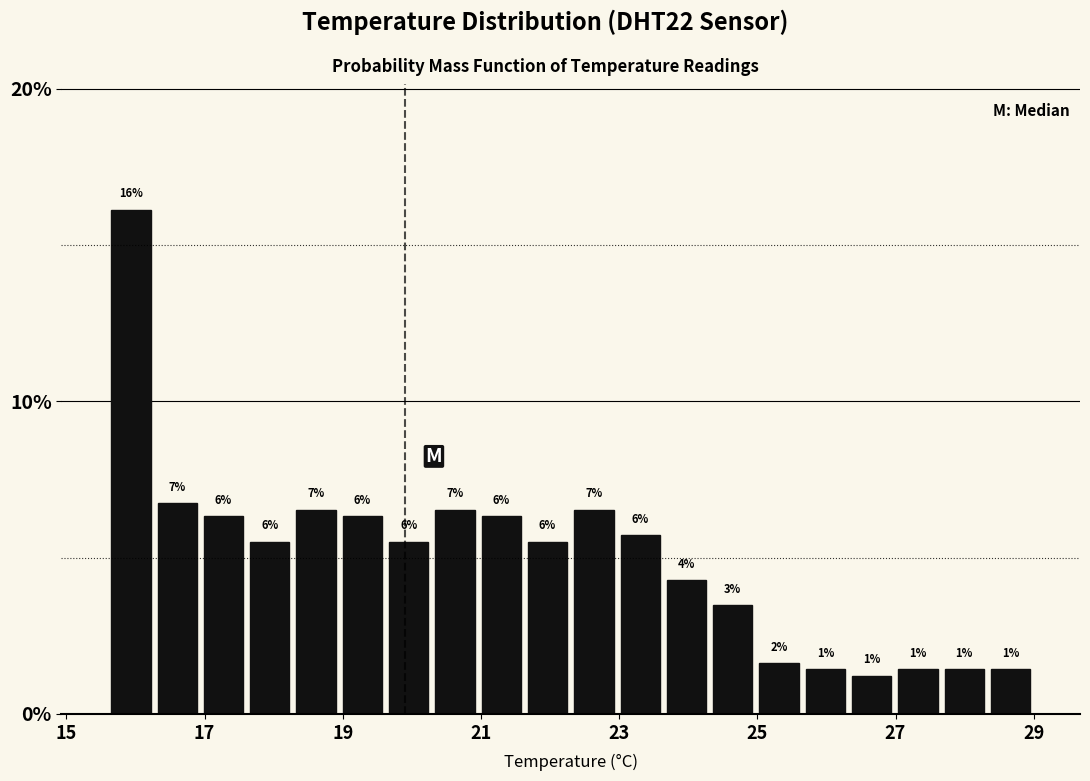

Read against the x-axis, roughly where is the centre of the tallest bar?

16.0